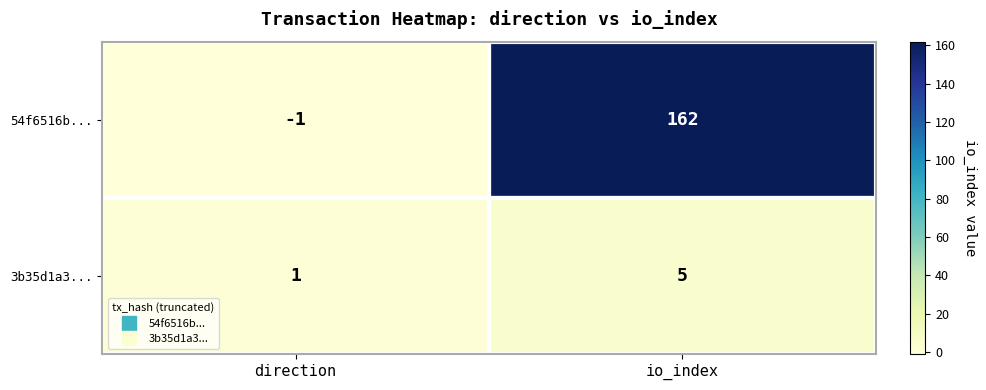

Which category has the lowest value in the 3b35d1a3... series?

direction